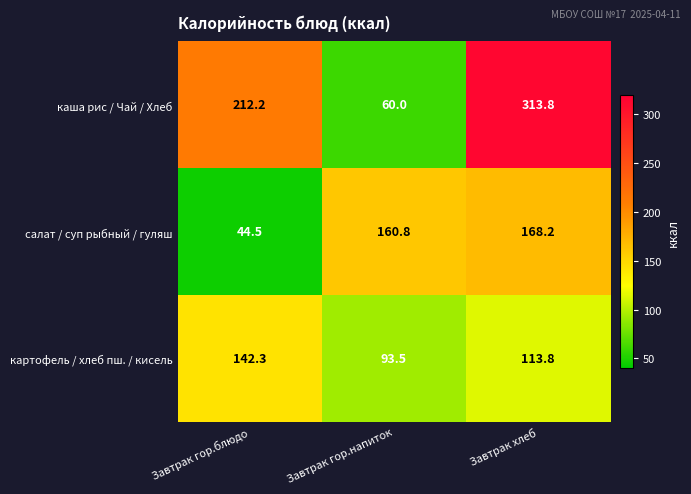

What is the spread (max minus min) of values at Завтрак гор.блюдо?

167.7